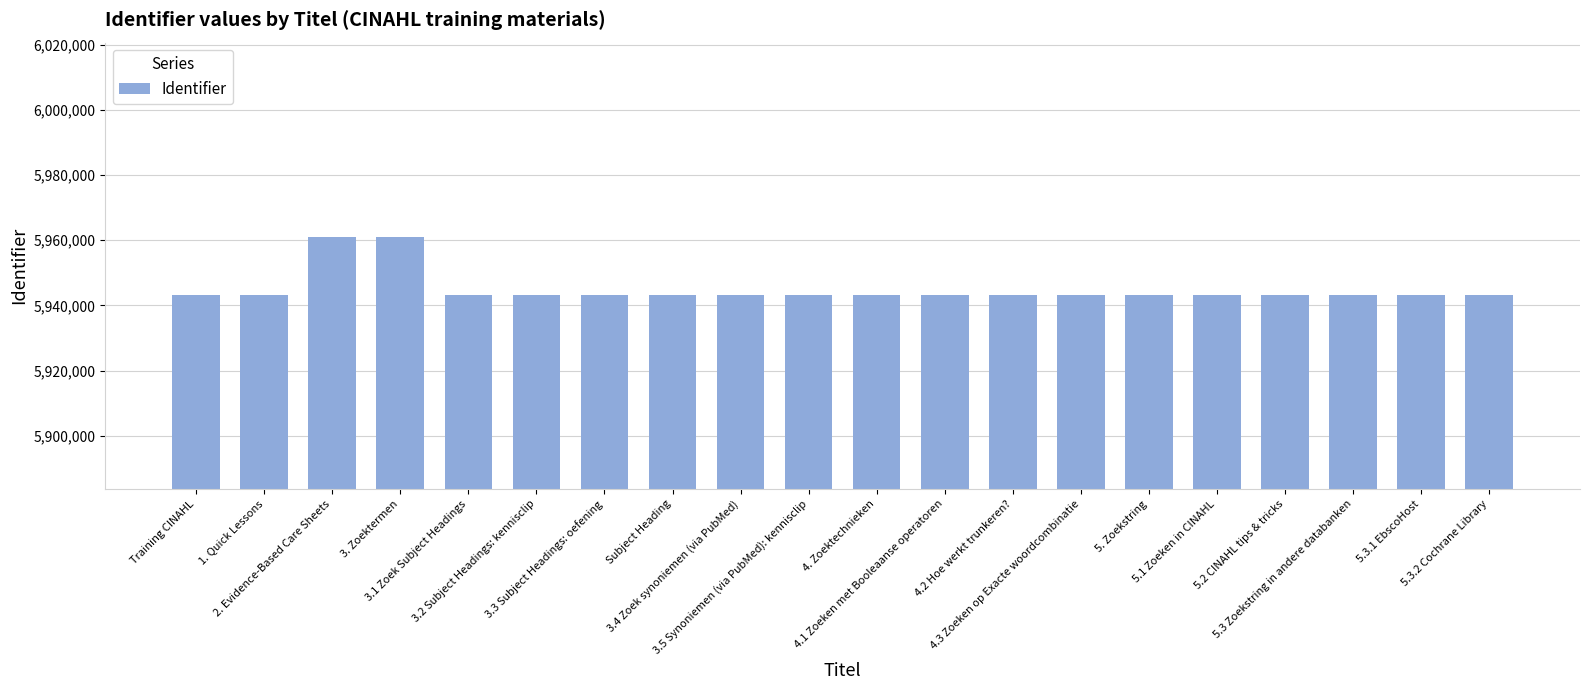

What is the sum of the values at 3.1 Zoek Subject Headings and 4.2 Hoe werkt trunkeren??

11886358